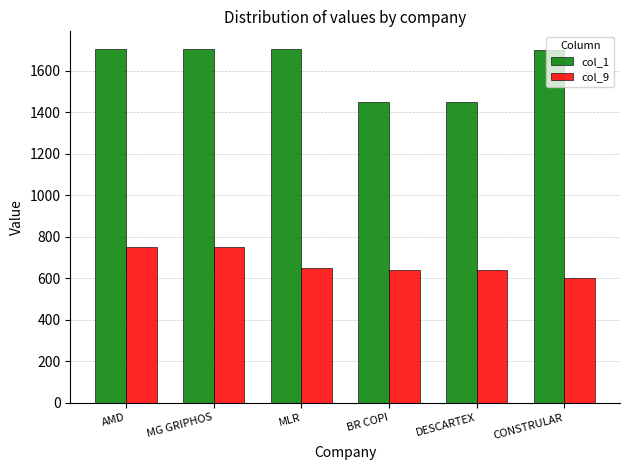

What value does the col_1 series have at DESCARTEX?

1448.0